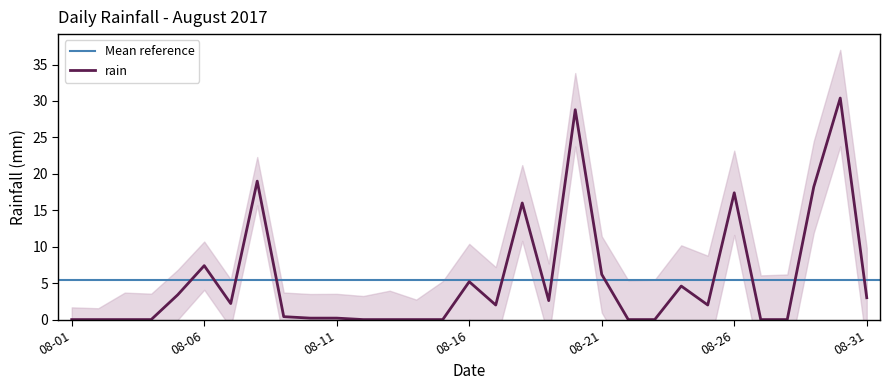

Which category has the highest value across all series?

2017-08-30